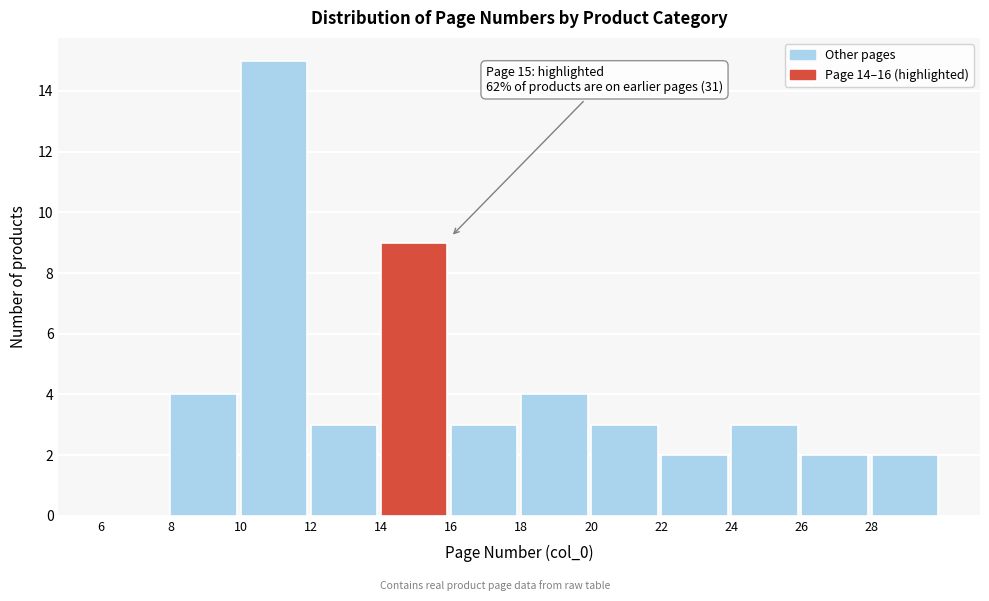

Over which range of the x-axis is the bar tallest?

10 to 12